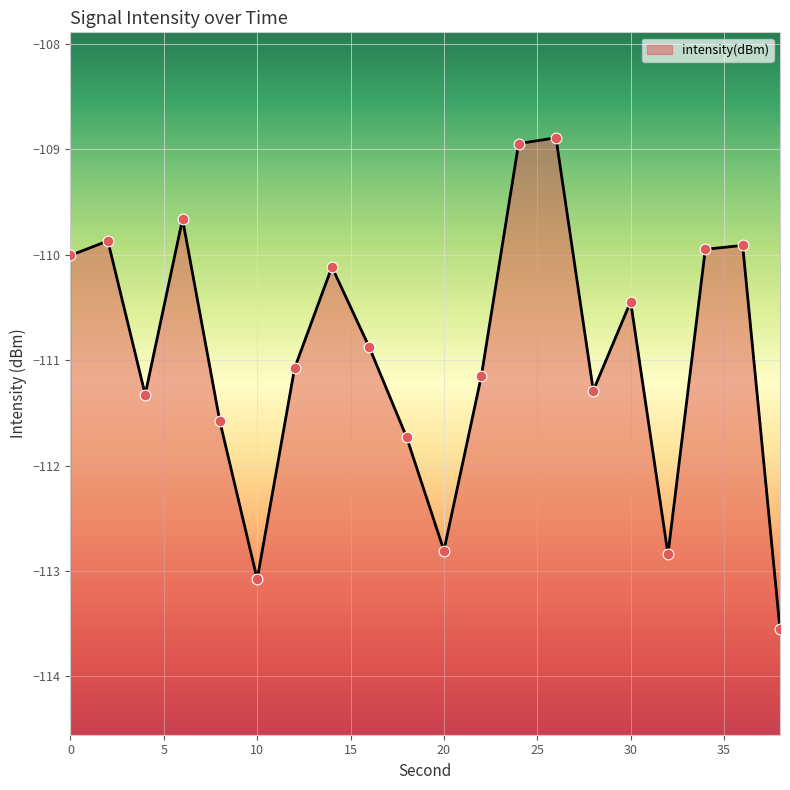

Between 18 and 16, which is larger?

16